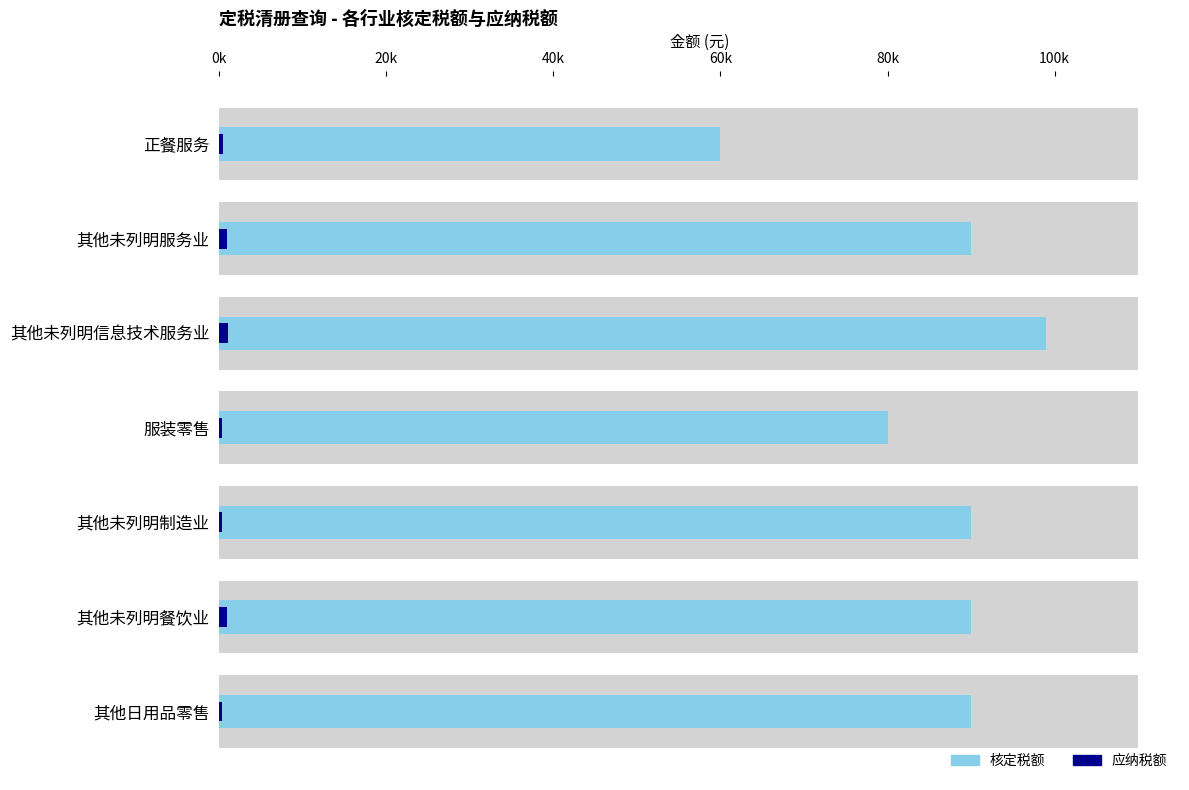

Rank the series at 服装零售 from lowest to highest value.

应纳税额, 核定税额